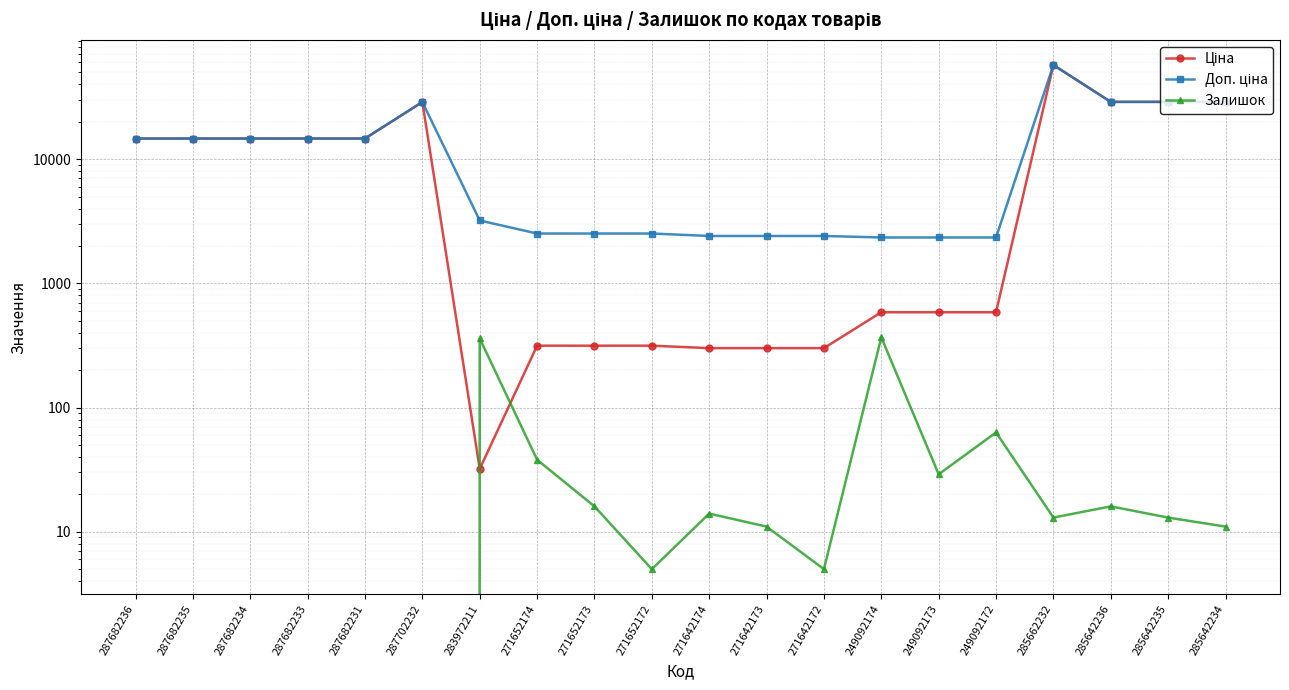

What is the total value across all series at 285662232?

114484.0